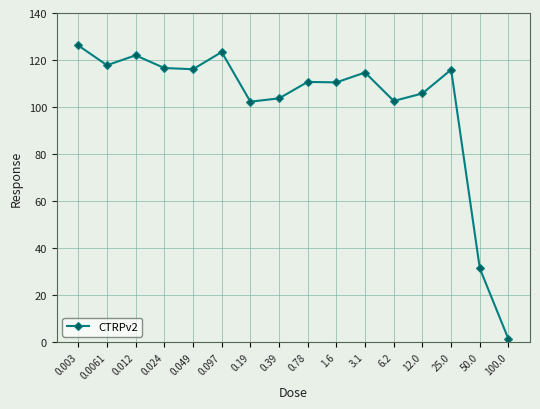

At which category does the chart reach its minimum across all series?

100.0